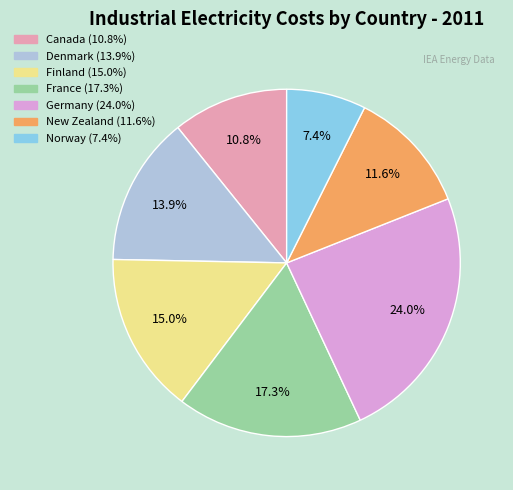

What is the smallest slice in the pie chart?

Norway